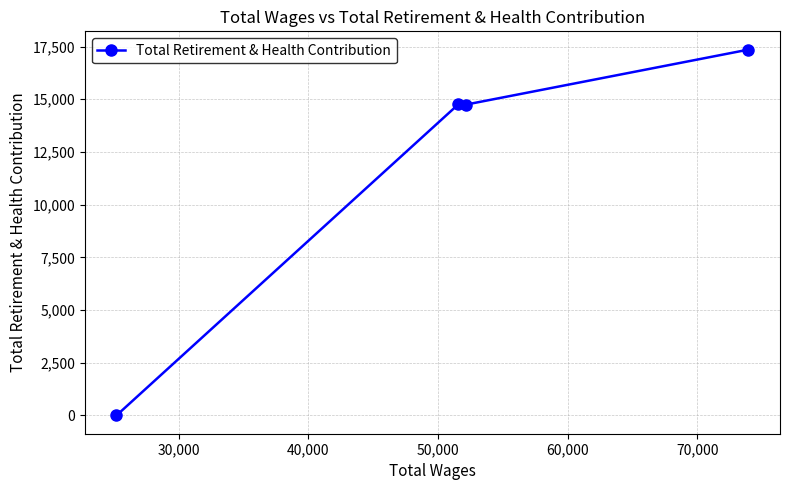

What is the maximum value shown in the chart?

17355